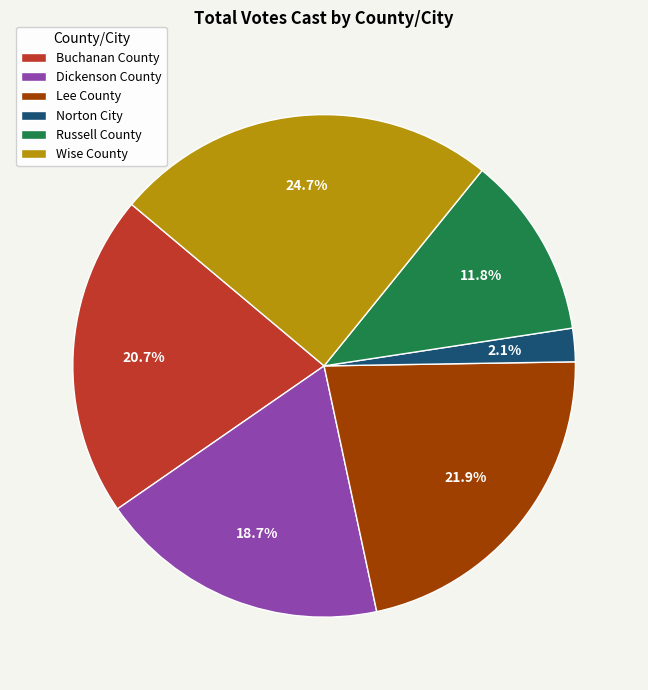

To the nearest percent, what is the difference between the Dickenson County and Lee County slice percentages?

3%